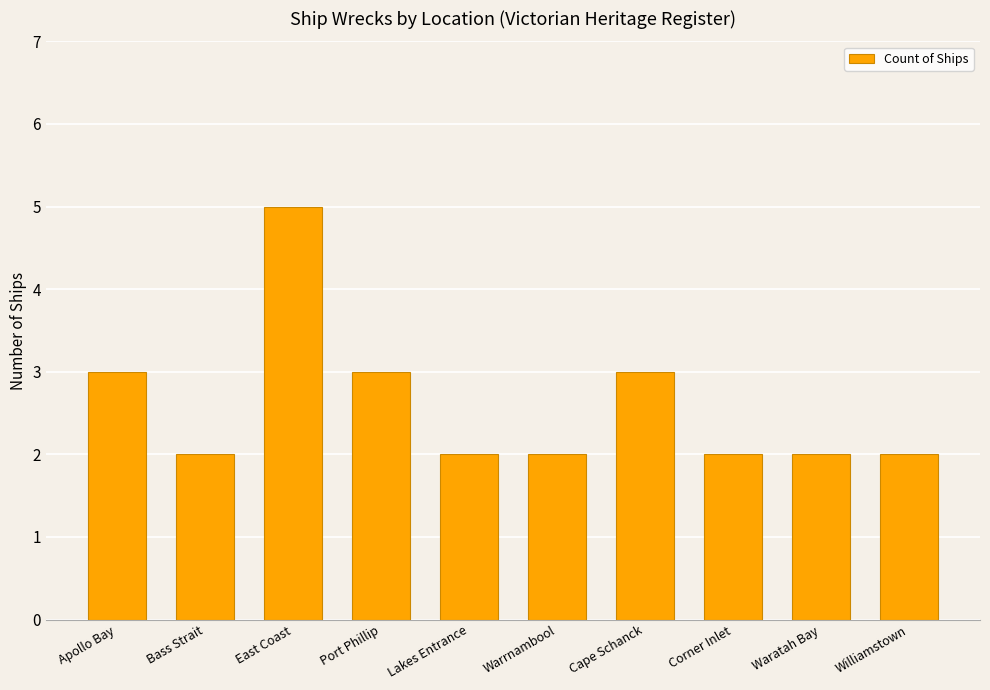

What is the smallest value displayed?

2